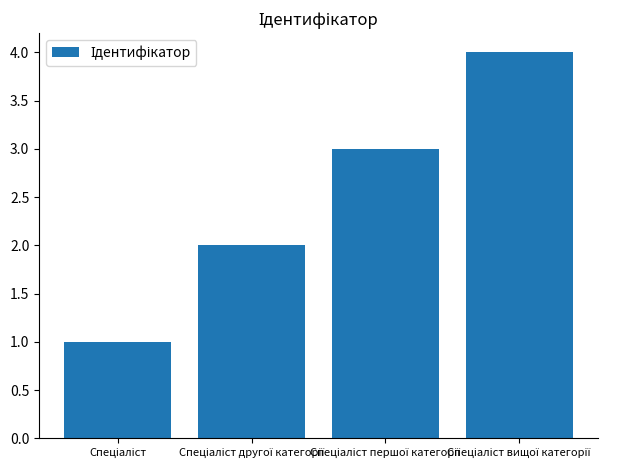

What is the difference between the maximum and minimum values?

3